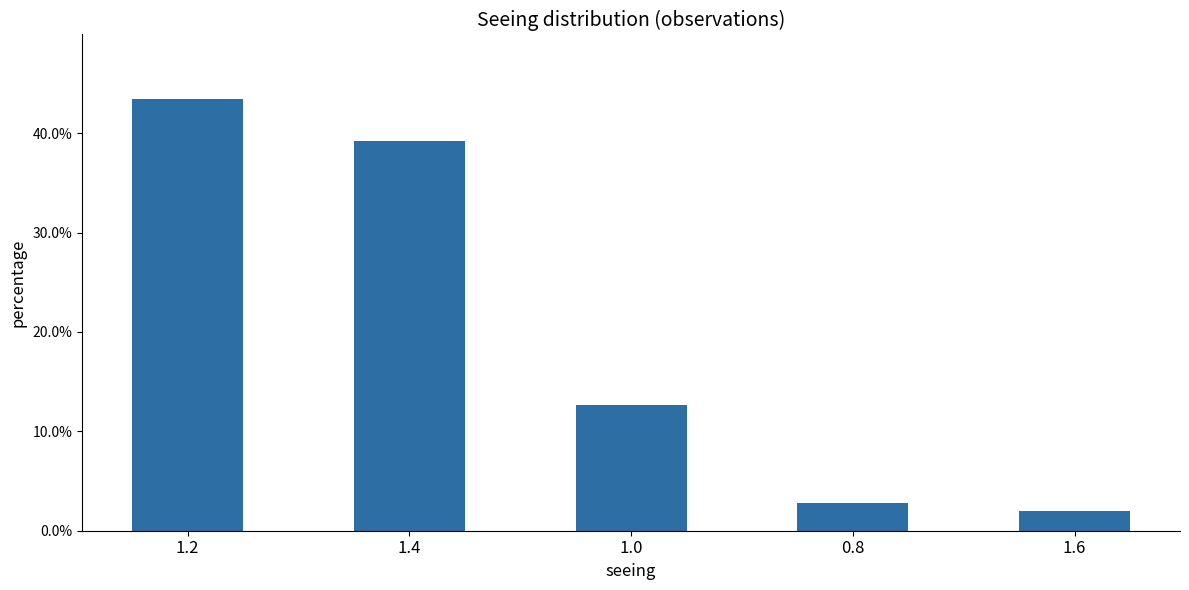

Which has a higher value, 1.2 or 1.0?

1.2